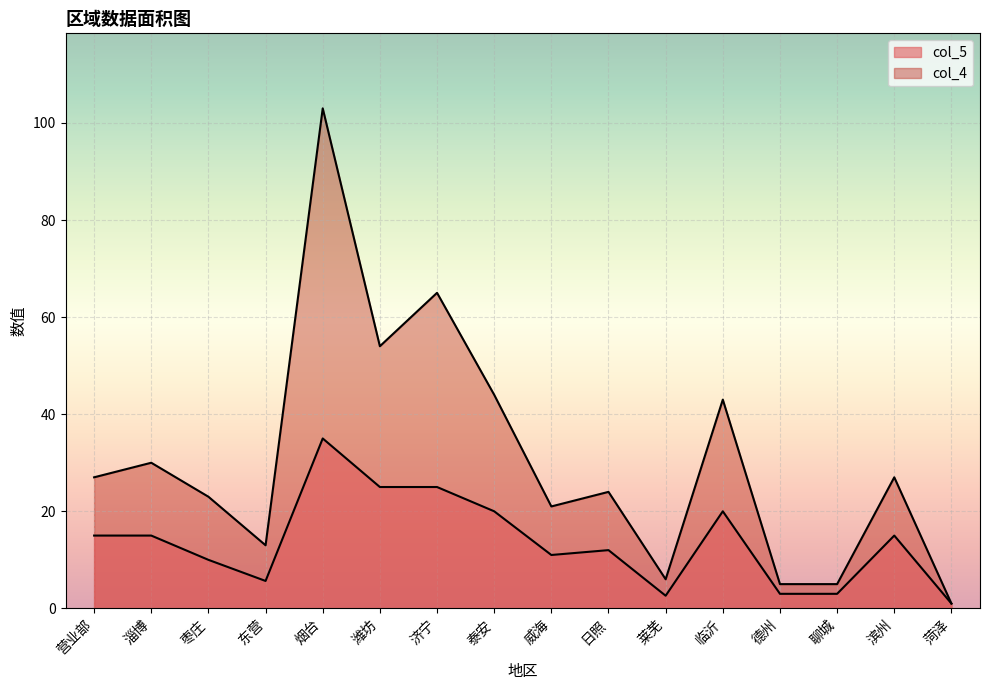

At which label does col_5 first exceed 15?

烟台